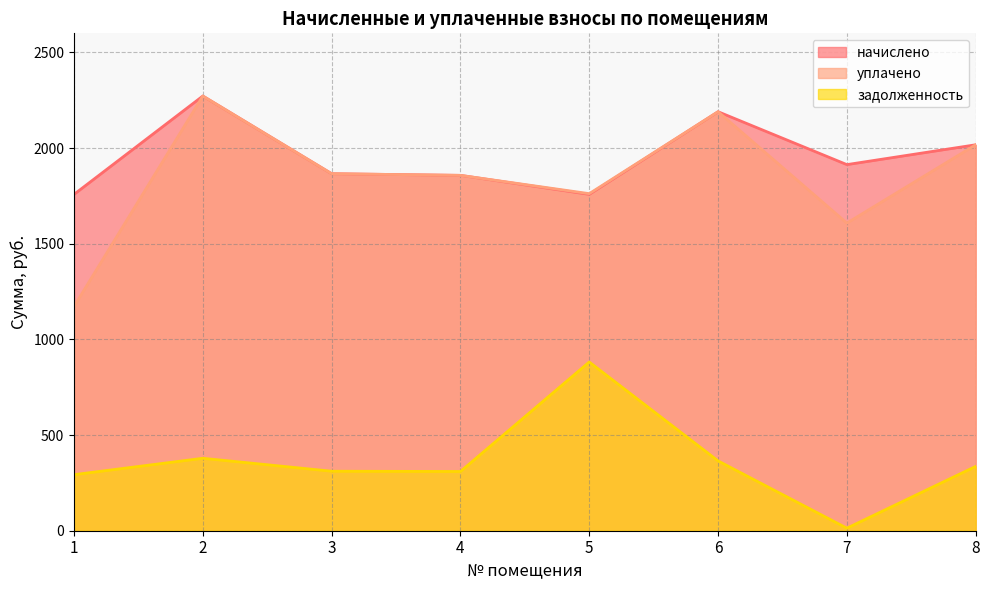

What is the smallest value displayed?

13.3